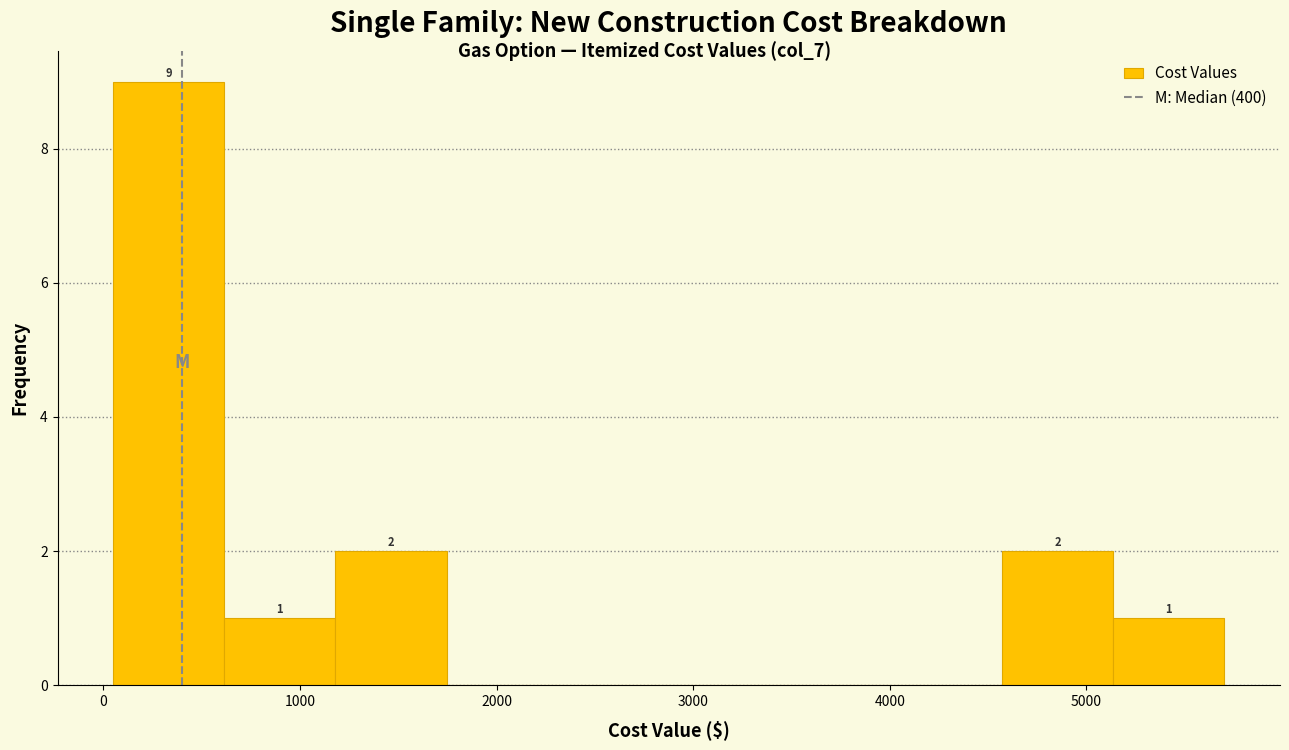

Over which range of the x-axis is the bar tallest?

100 to 600